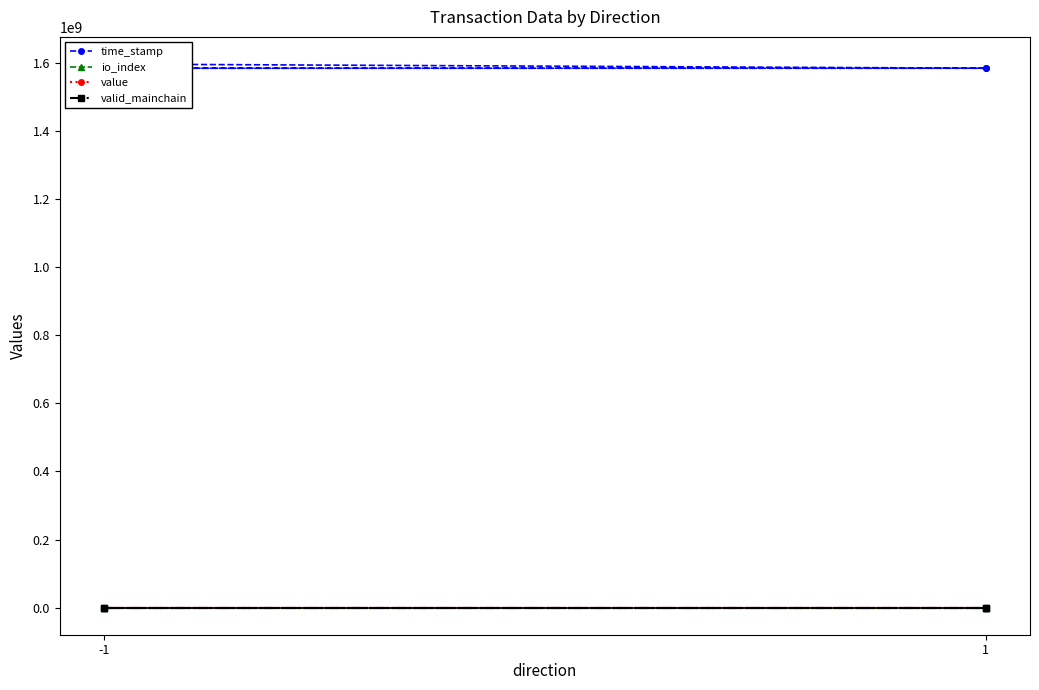

True or false: io_index and time_stamp intersect in this chart.

False